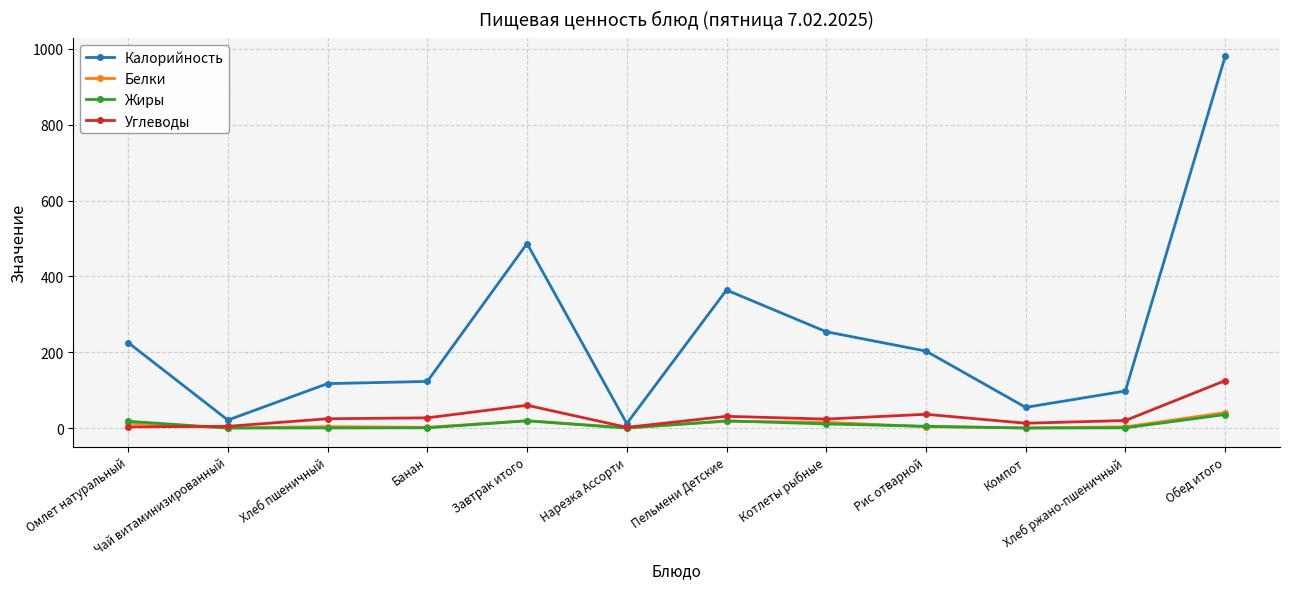

At which category does Калорийность reach its first local valley?

Чай витаминизированный